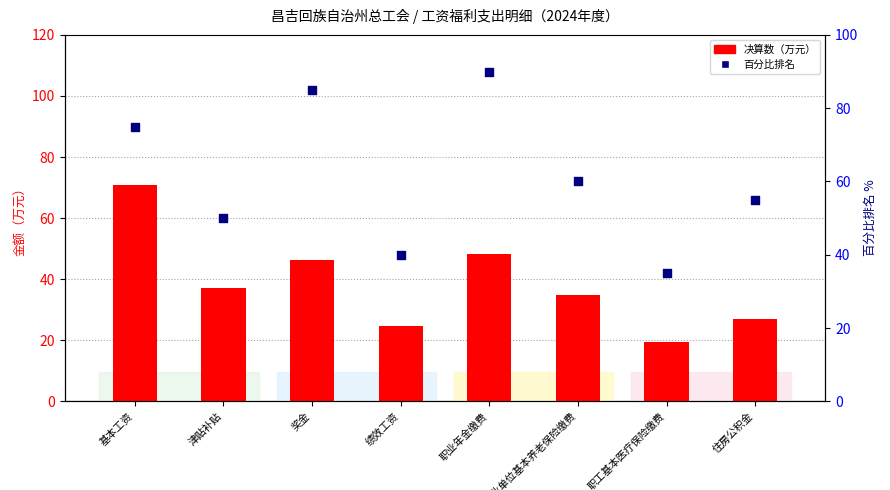

At how many categories does at least one series exceed 38?

7